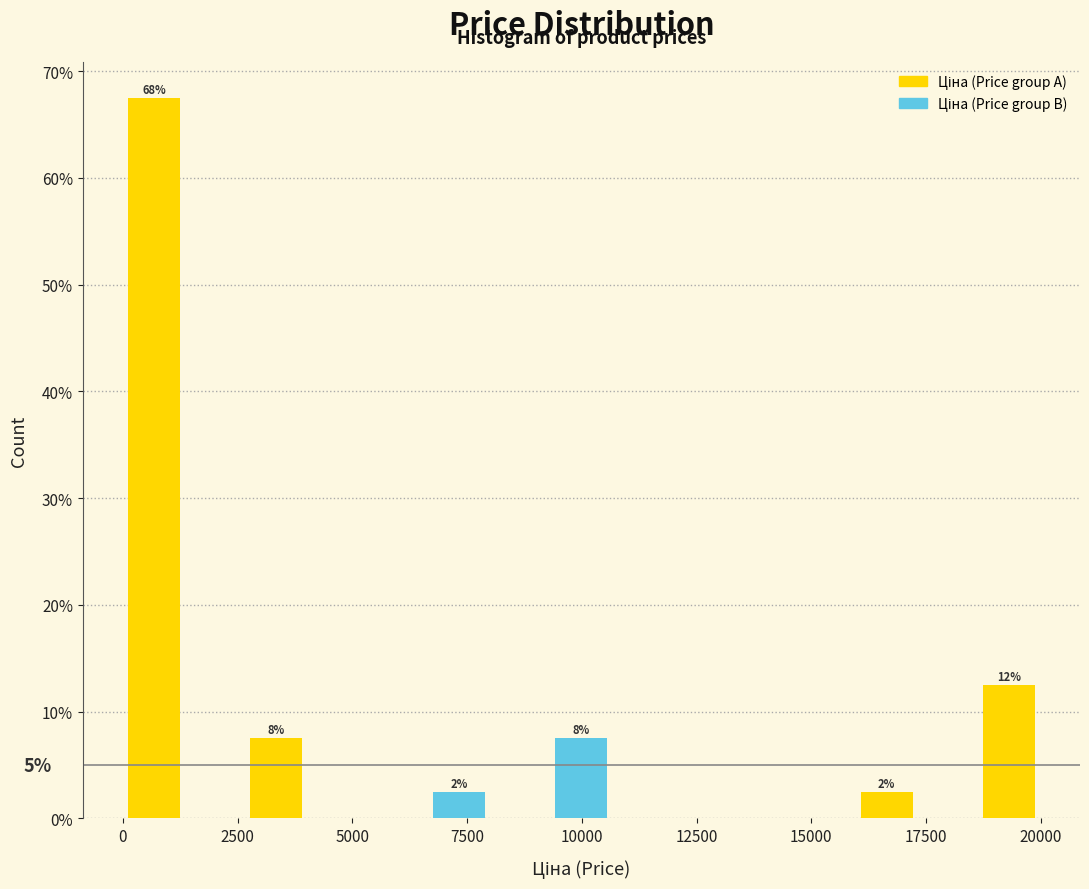

Read against the x-axis, roughly where is the centre of the tallest bar?

500